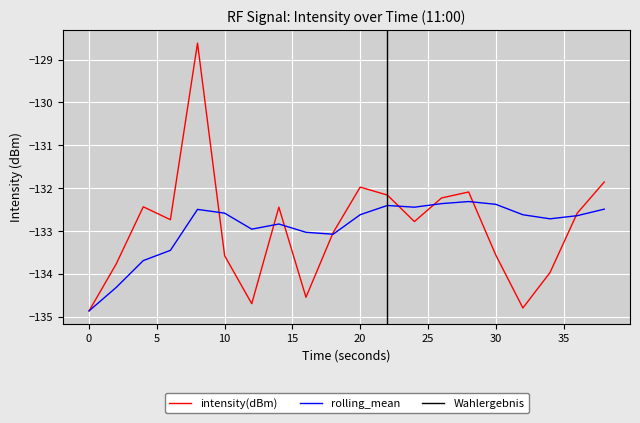

At which label does rolling_mean reach its peak?

28